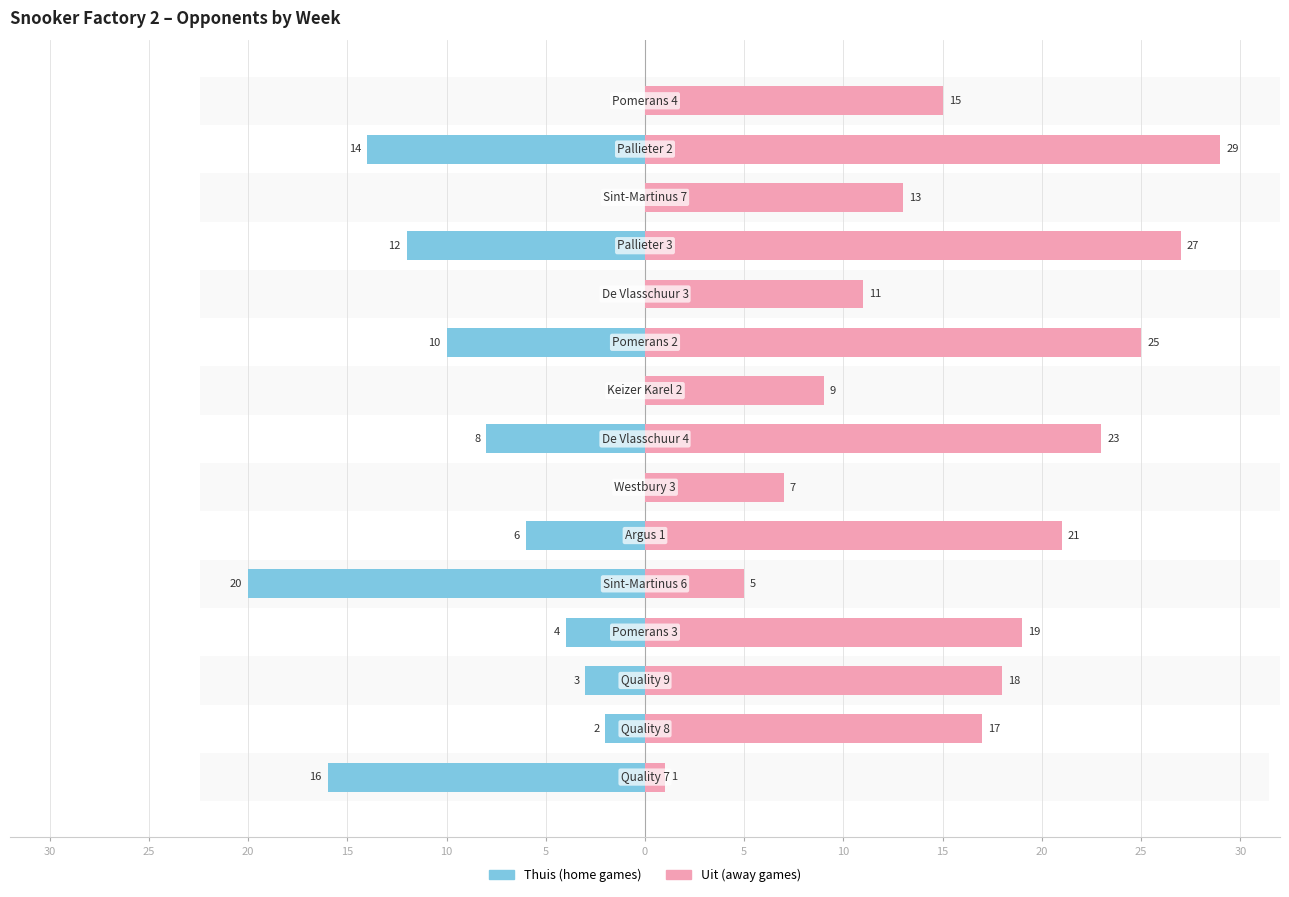

What is the label of the 14th bar from the right?

25